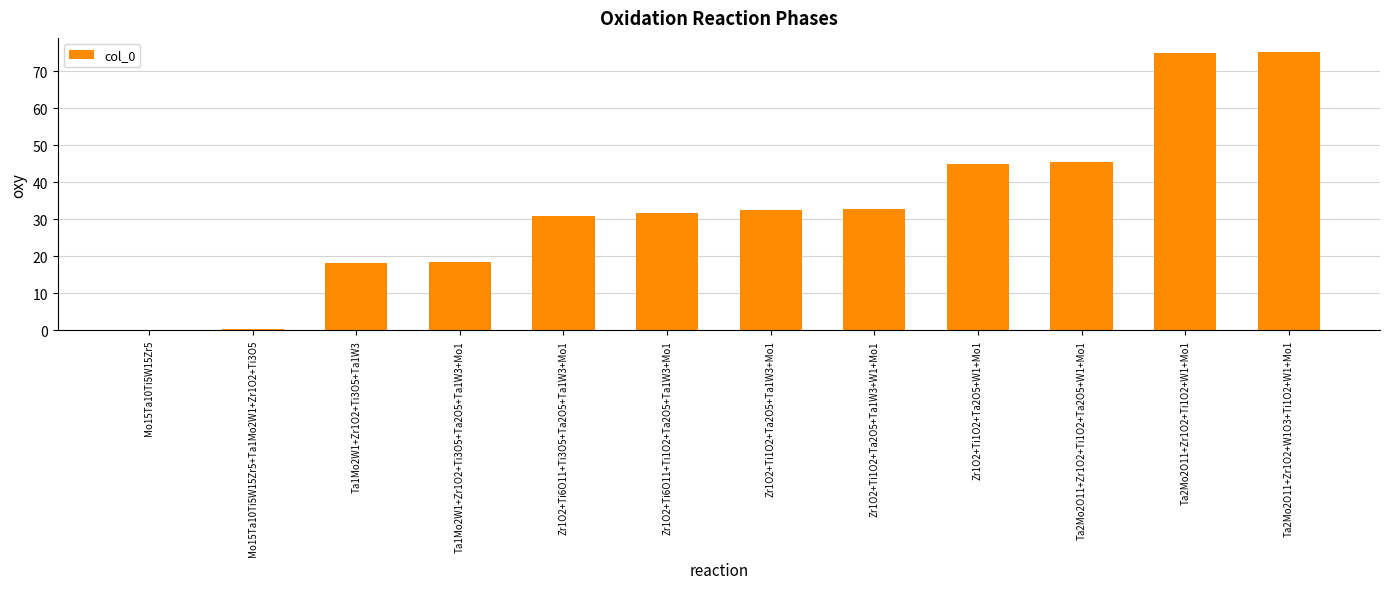

The value at Zr1O2+Ti1O2+Ta2O5+Ta1W3+Mo1 is 32.5. True or false?

True